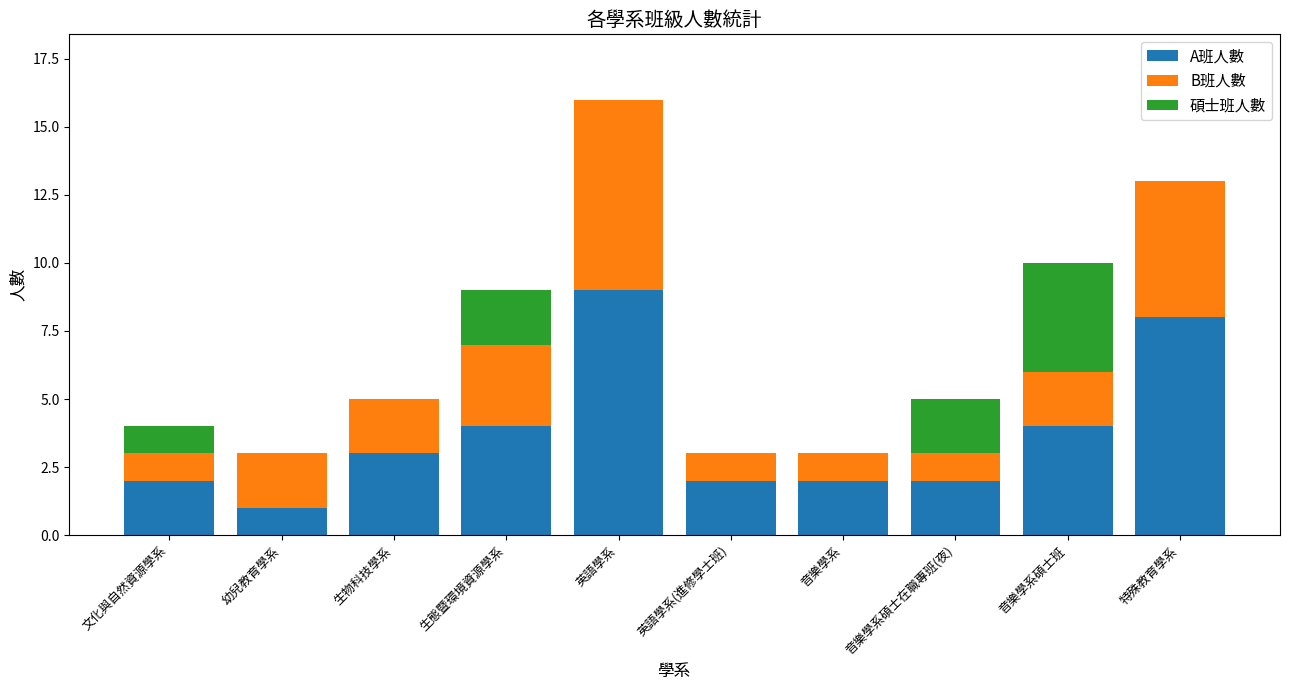

True or false: A班人數 has a value of 11 at 特殊教育學系.

False